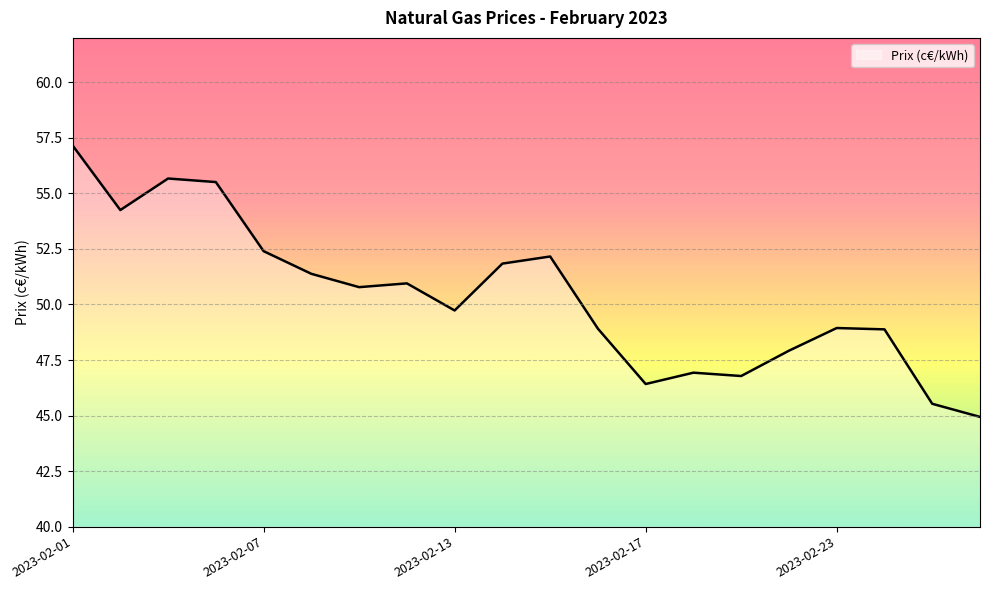

What is the difference between the maximum and minimum values?

12.2